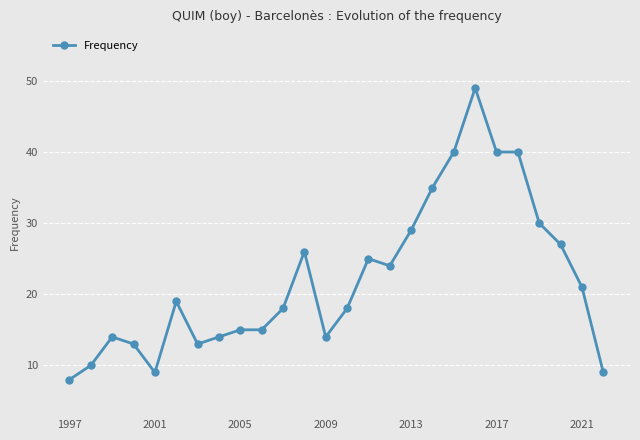

Reading right to left, transcribe all the data shown in this chart.

9	21	27	30	40	40	49	40	35	29	24	25	18	14	26	18	15	15	14	13	19	9	13	14	10	8